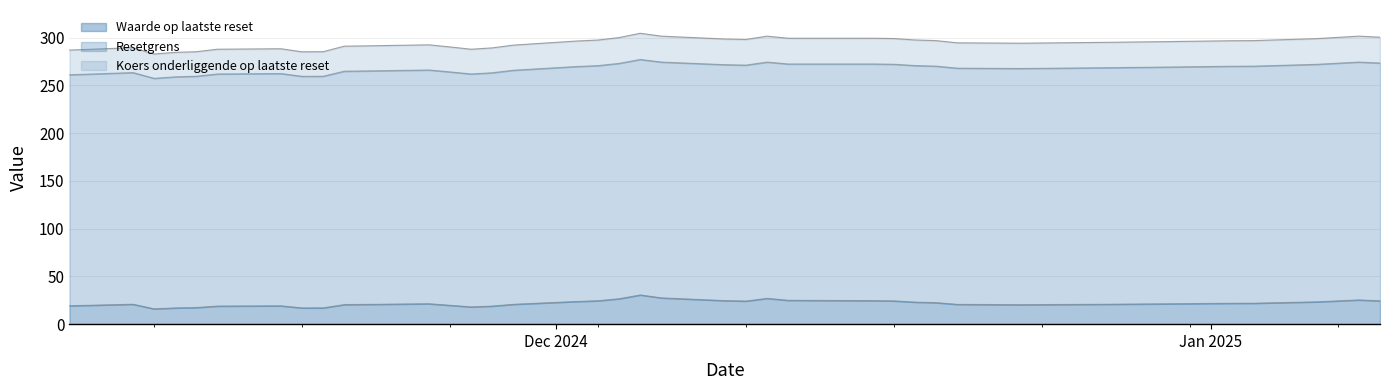

What is the minimum value for Waarde op laatste reset?

16.1